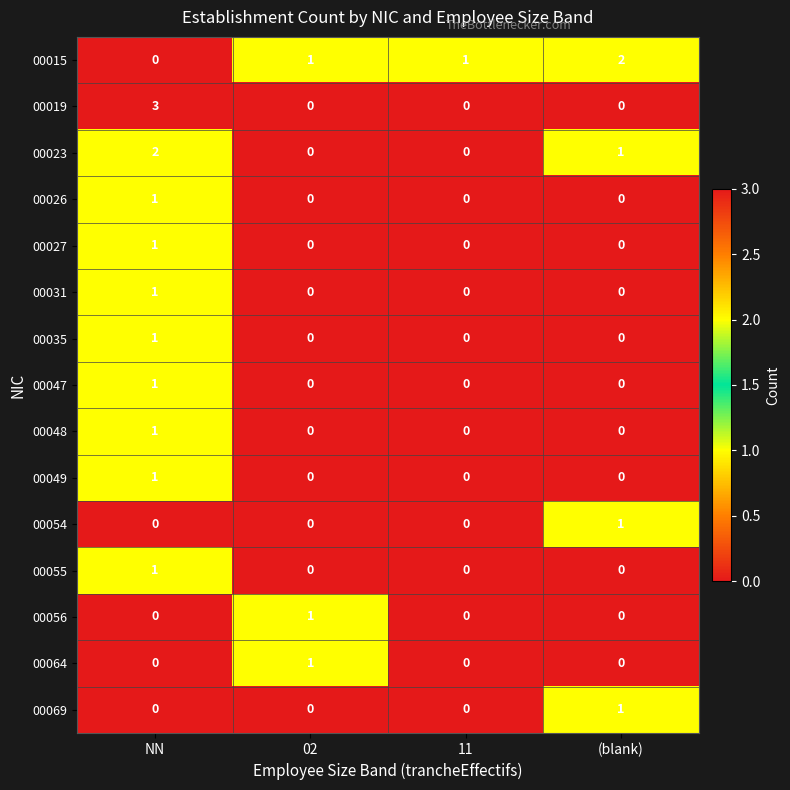

How many 00019 values are between 0 and 3?

4